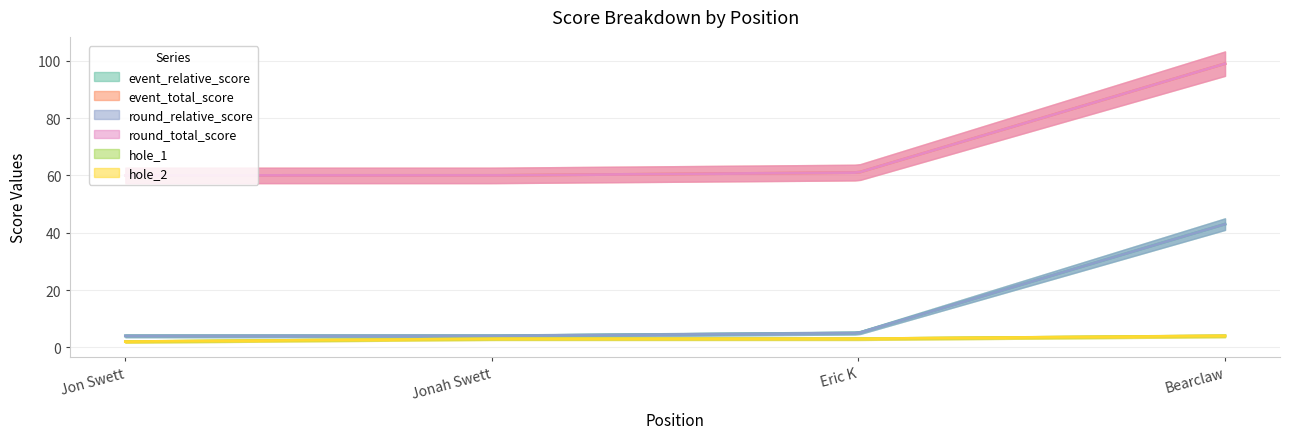

True or false: round_relative_score and hole_2 intersect in this chart.

False